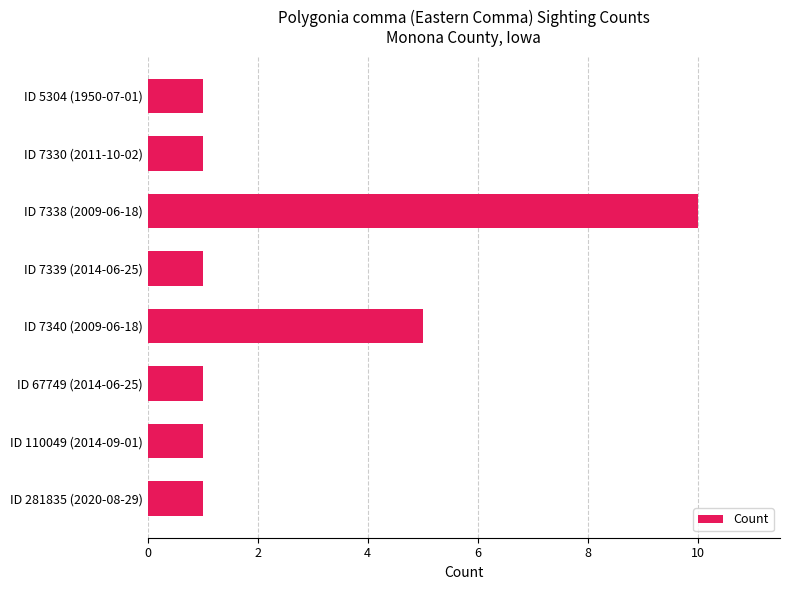

Which label corresponds to the largest value in the chart?

ID 7338 (2009-06-18)